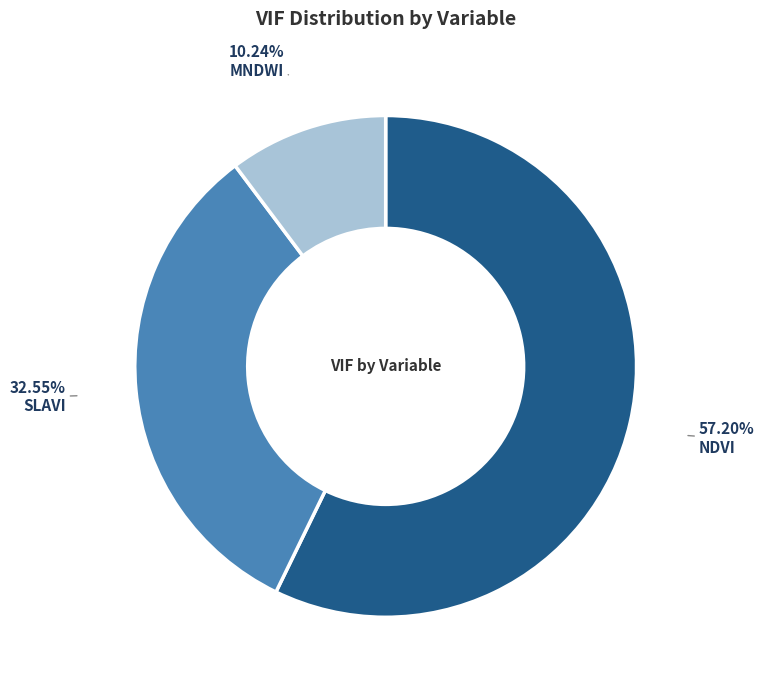

Do NDVI and MNDWI together represent more than half of the pie?

Yes